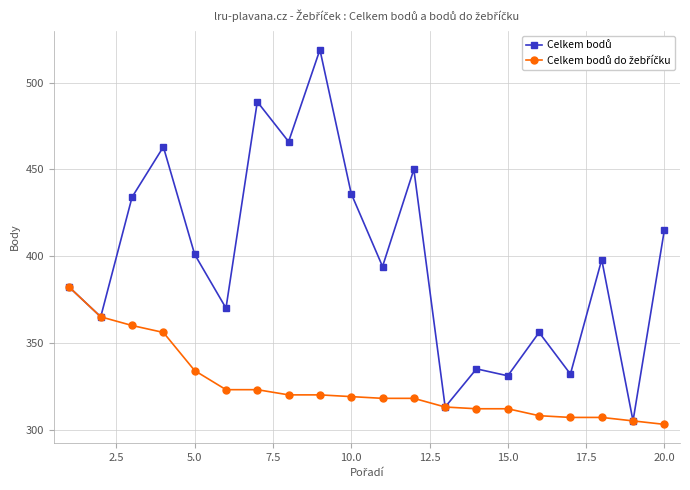

What is the maximum value shown in the chart?

519